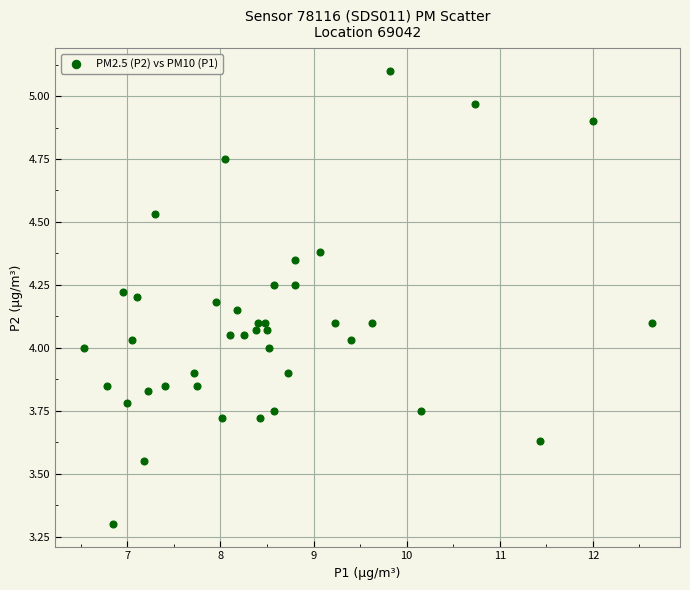

What is the range of Y values (max minus min)?

1.8